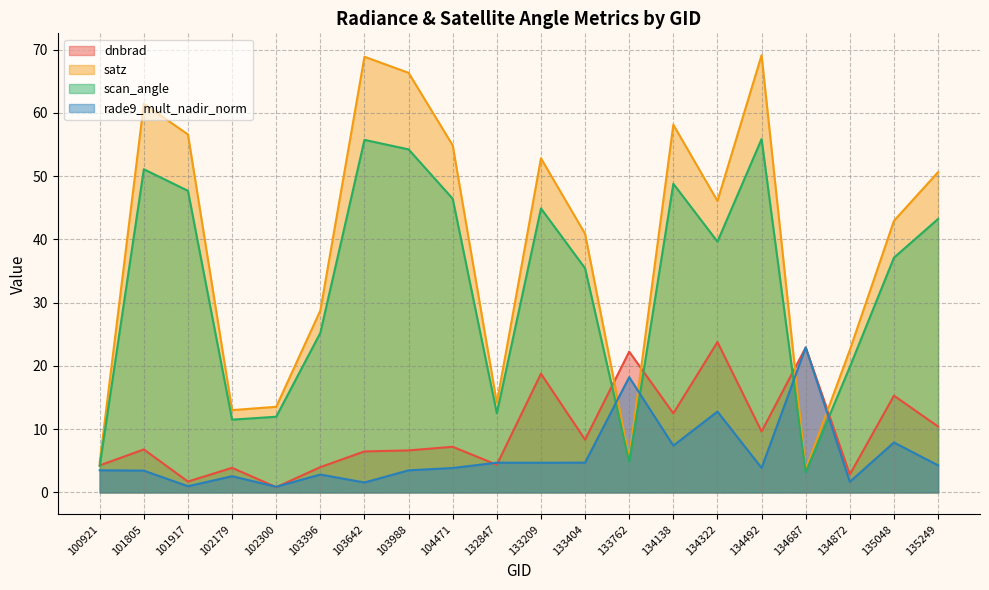

Rank the series at 101805 from highest to lowest value.

satz, scan_angle, dnbrad, rade9_mult_nadir_norm